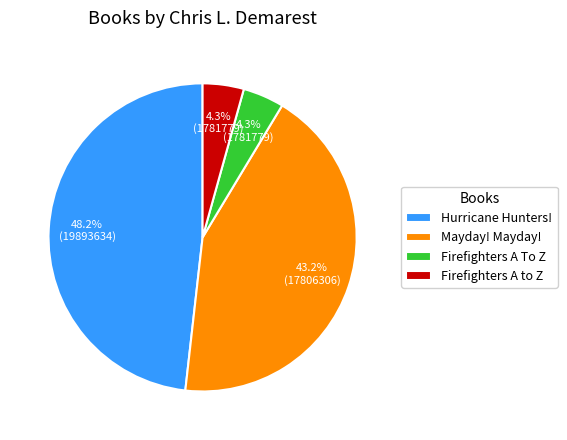

To the nearest percent, what is the average slice percentage?

25%